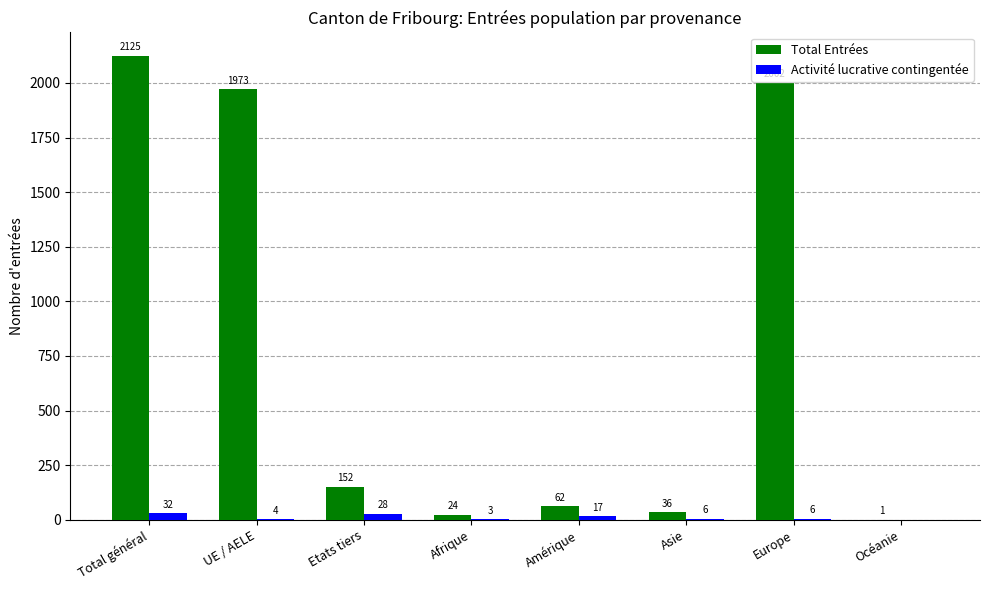

What is the sum of the Total Entrées values at UE / AELE and Total général?

4098